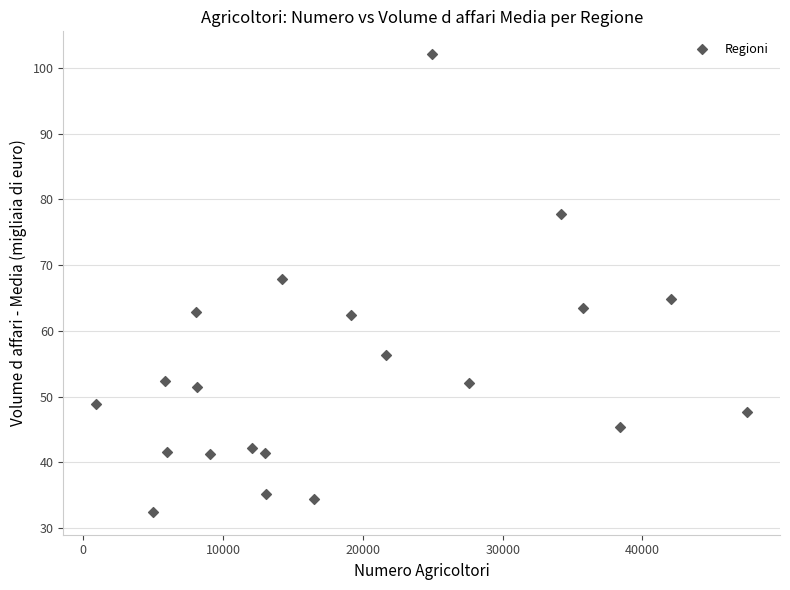

What is the range of Y values (max minus min)?

69.6